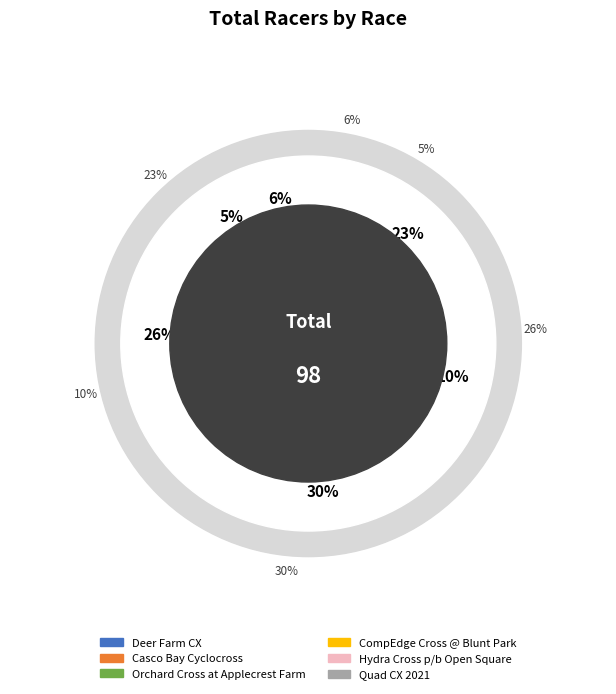

What is the smallest slice in the pie chart?

Casco Bay Cyclocross